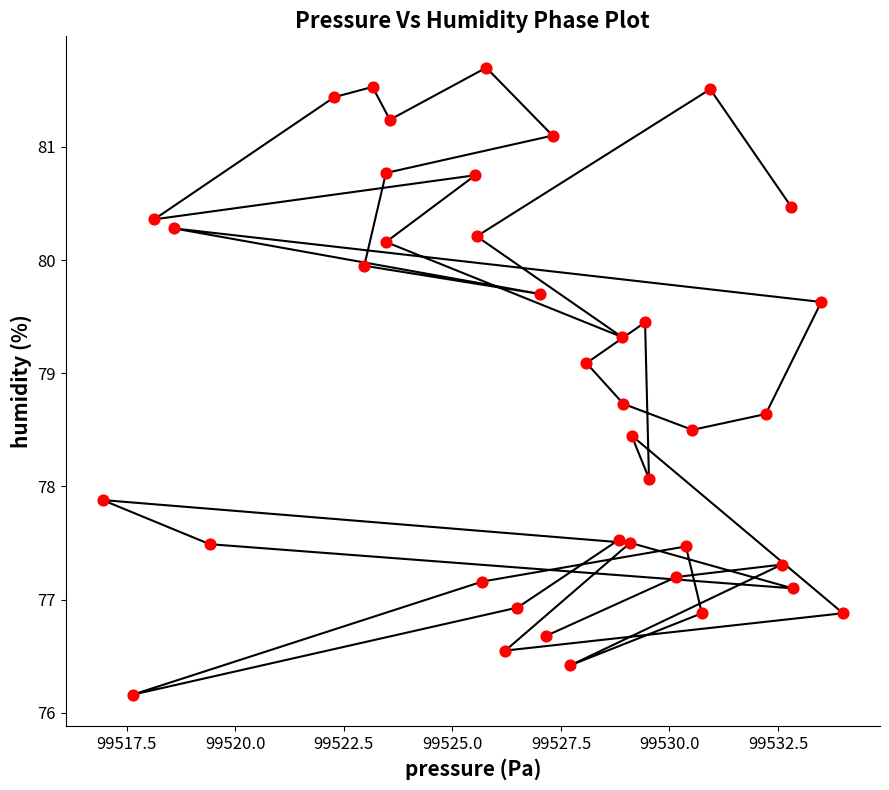

What is the range of Y values (max minus min)?

5.5